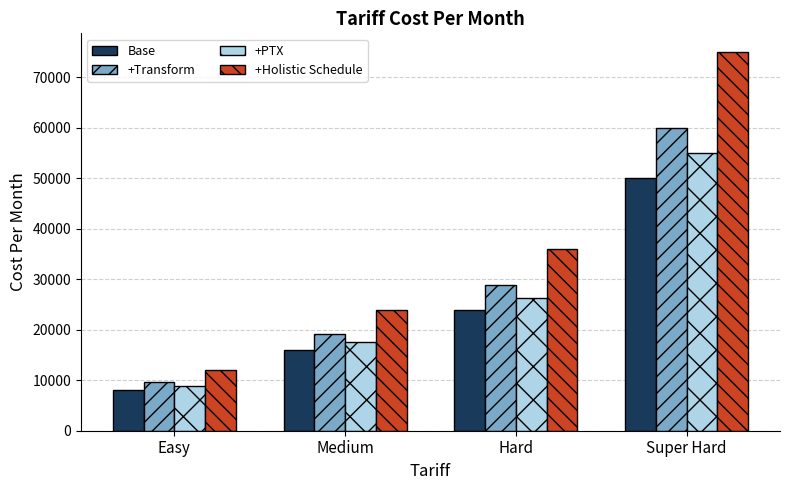

Count the +Transform values in the range 19200 to 60000.

3